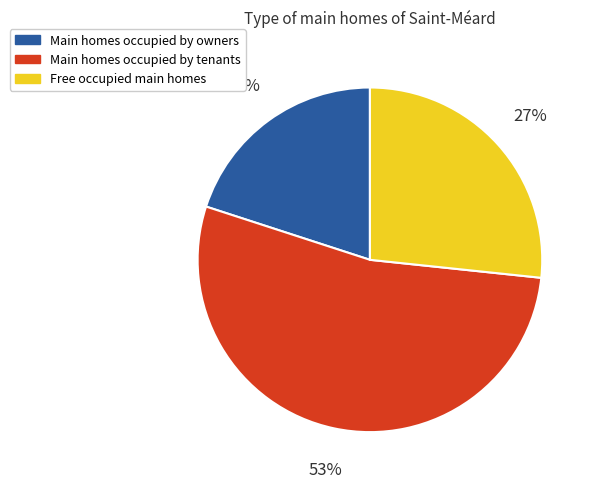

Do Main homes occupied by tenants and Main homes occupied by owners together represent more than half of the pie?

Yes